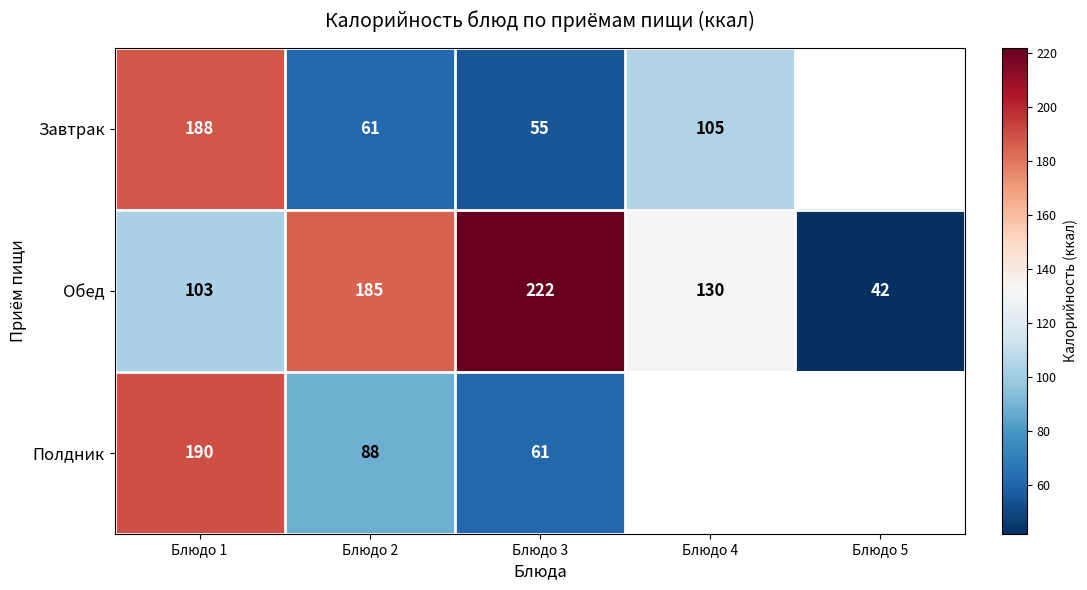

Is it true that Обед equals 222 at Блюдо 3?

True